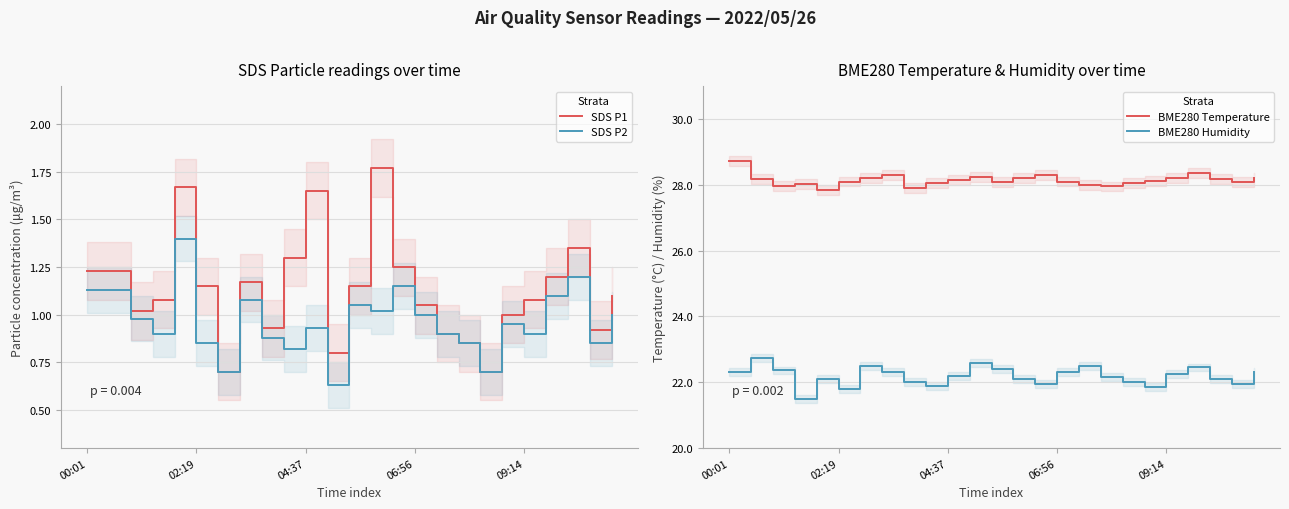

True or false: SDS P1 and BME280 Temperature cross at least once.

False